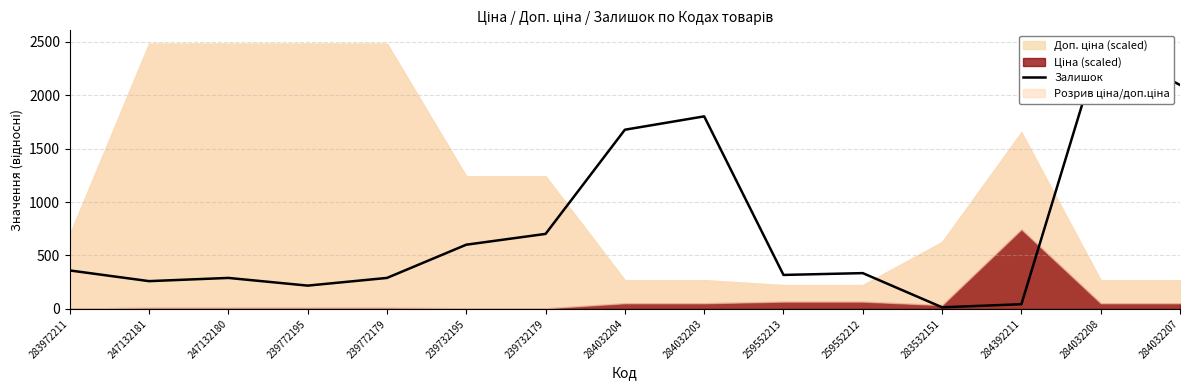

What is the maximum value shown in the chart?

2483